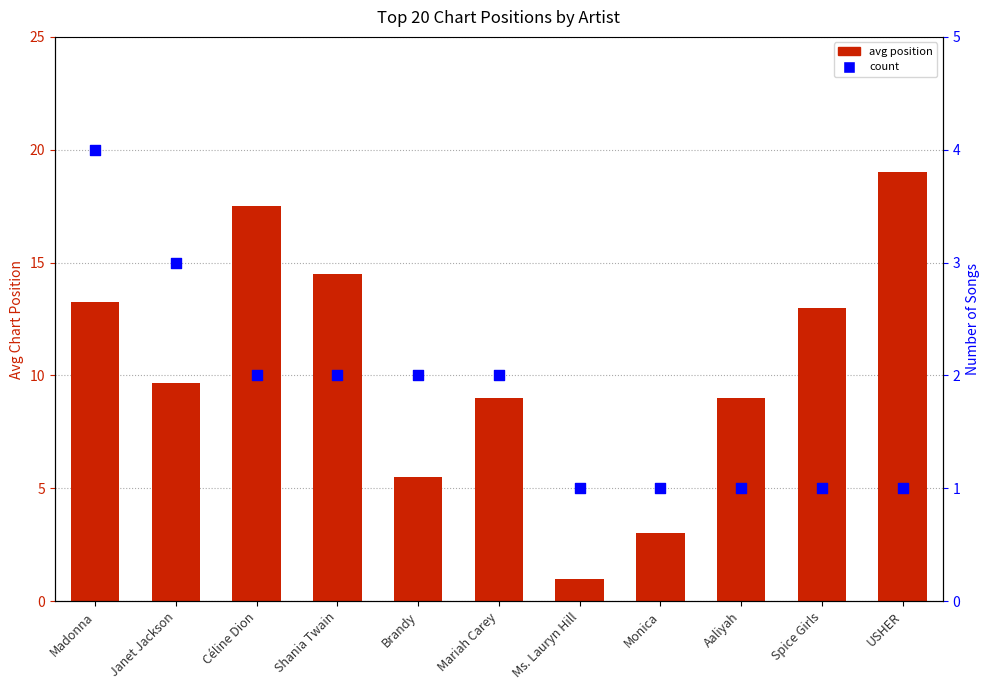

At which category is the sum across all series the highest?

USHER